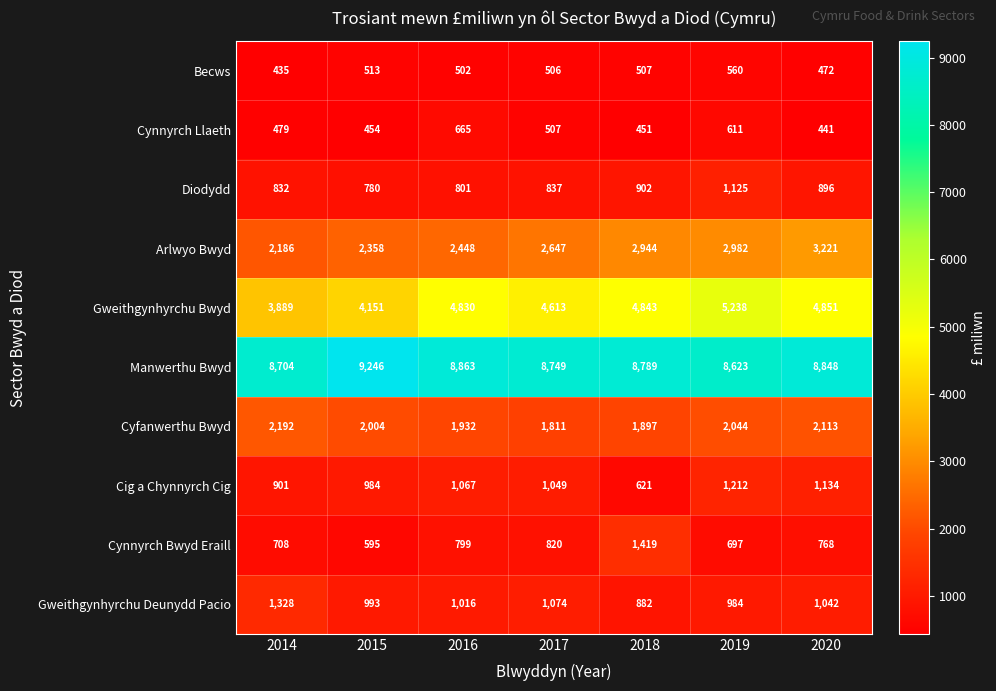

What is the total value across all series at 2015?

22078